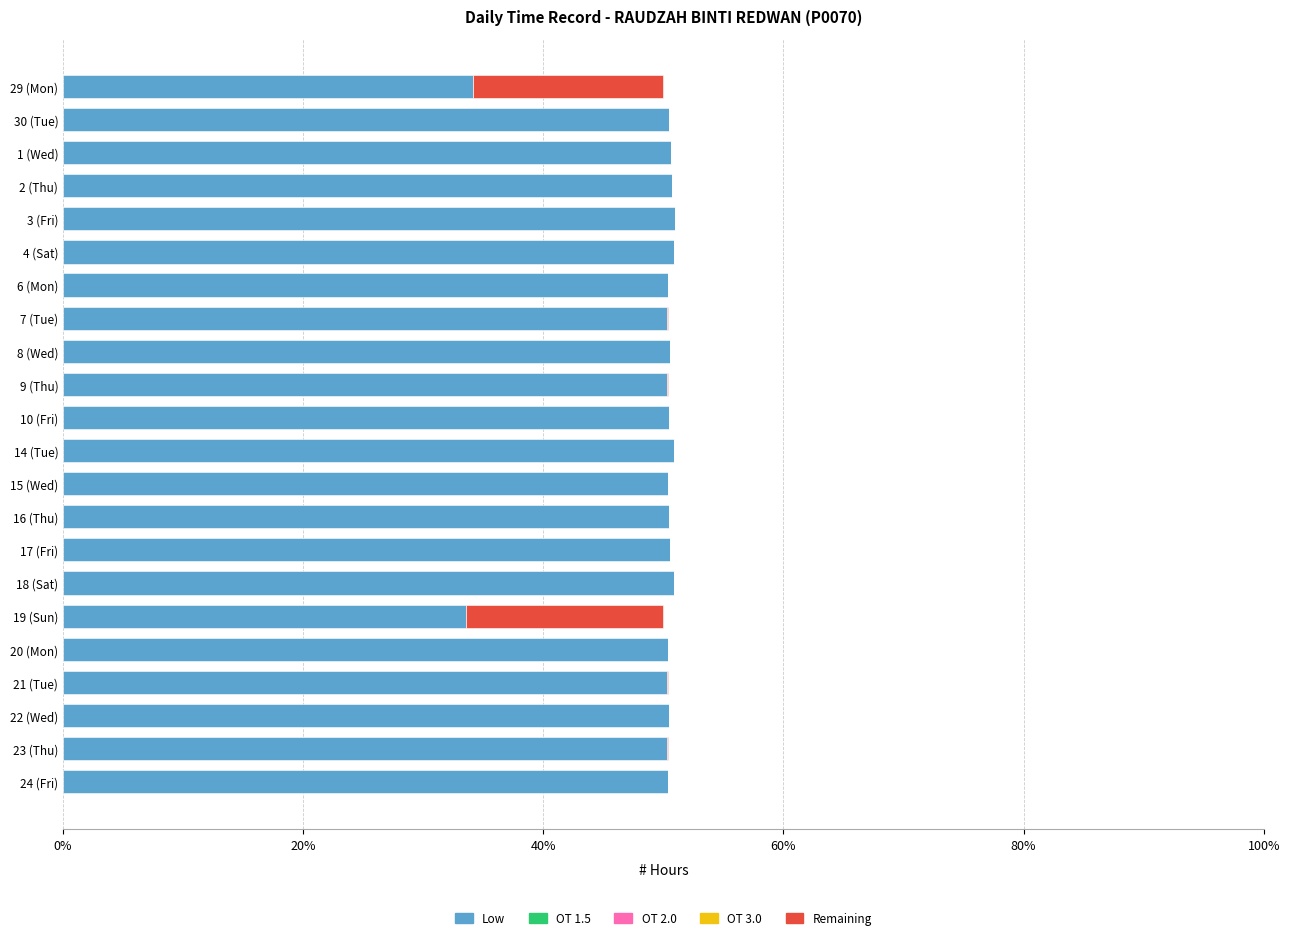

What is the total value across all series at 3 (Fri)?

51.0